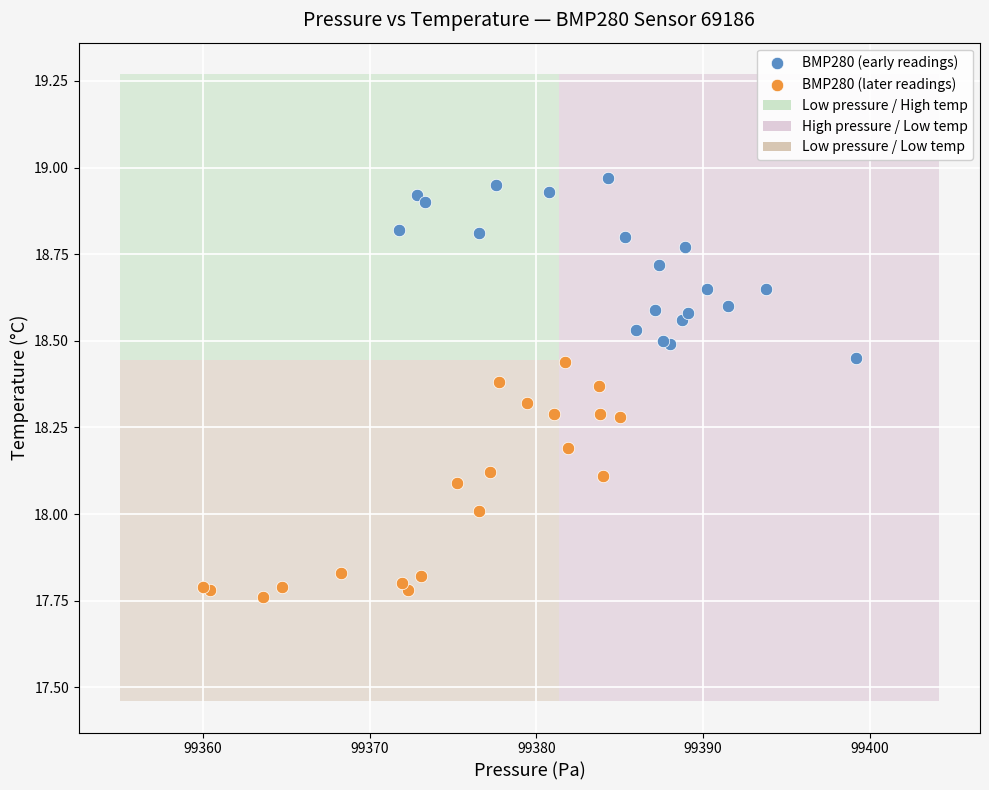

Which series has the widest spread of Y values?

BMP280 (later readings)